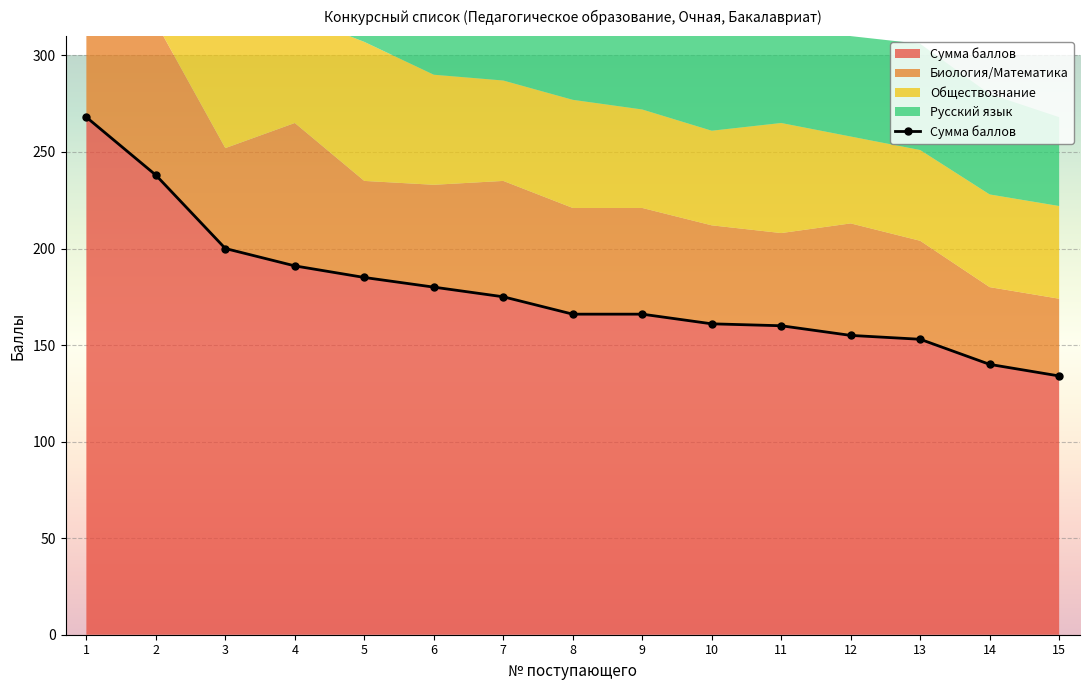

Rank the categories by value from lowest to highest.

15, 14, 13, 12, 11, 10, 8, 9, 7, 6, 5, 4, 3, 2, 1